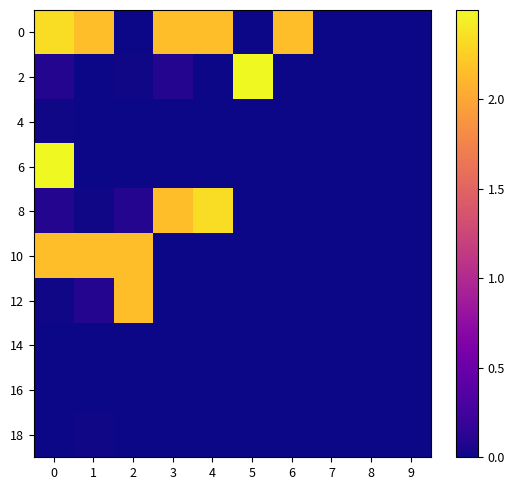

Which series has the widest spread of values?

2